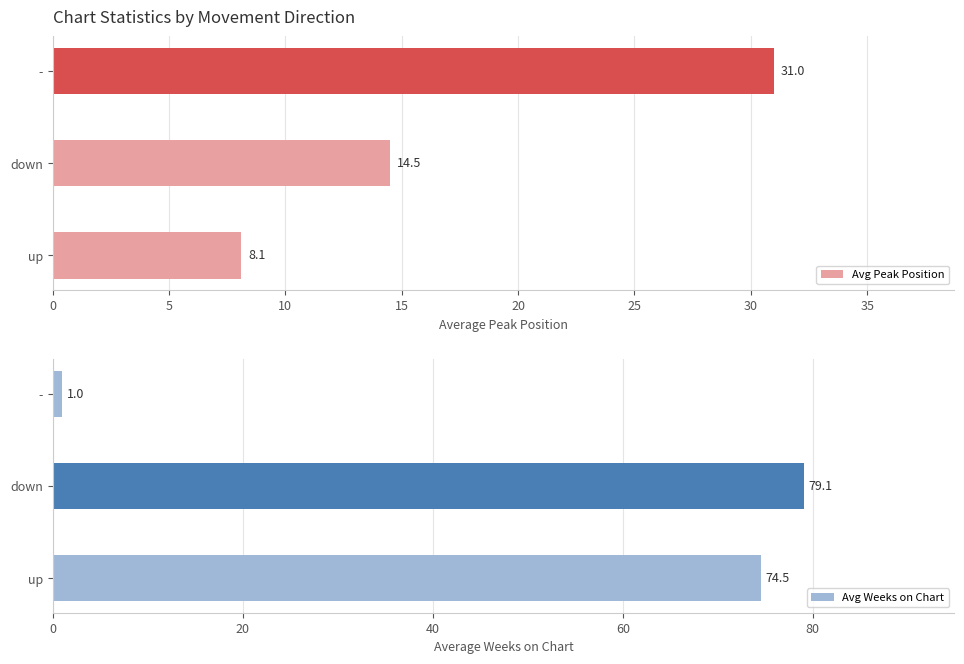

What is the lowest value of the Avg Peak Position series?

8.1